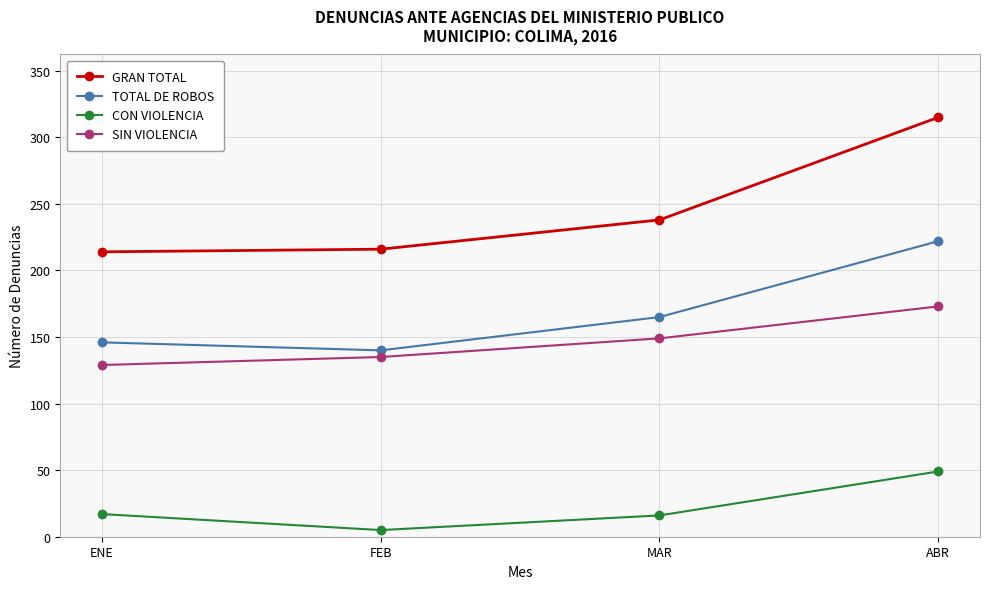

What is the maximum value for TOTAL DE ROBOS?

222